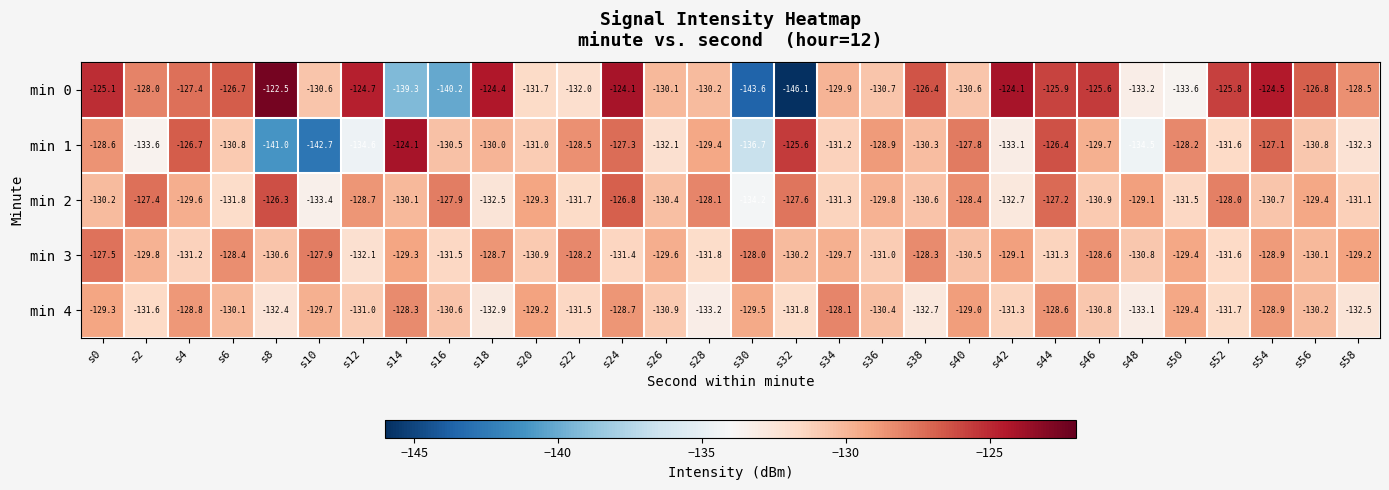

What is the difference between the min 0 values at s20 and s16?

8.5